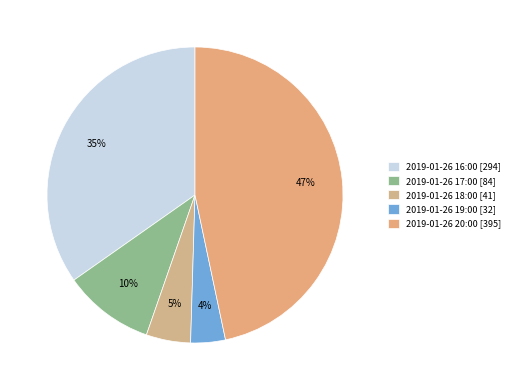

To the nearest percent, what is the difference between the largest and smallest slice percentages?

43%